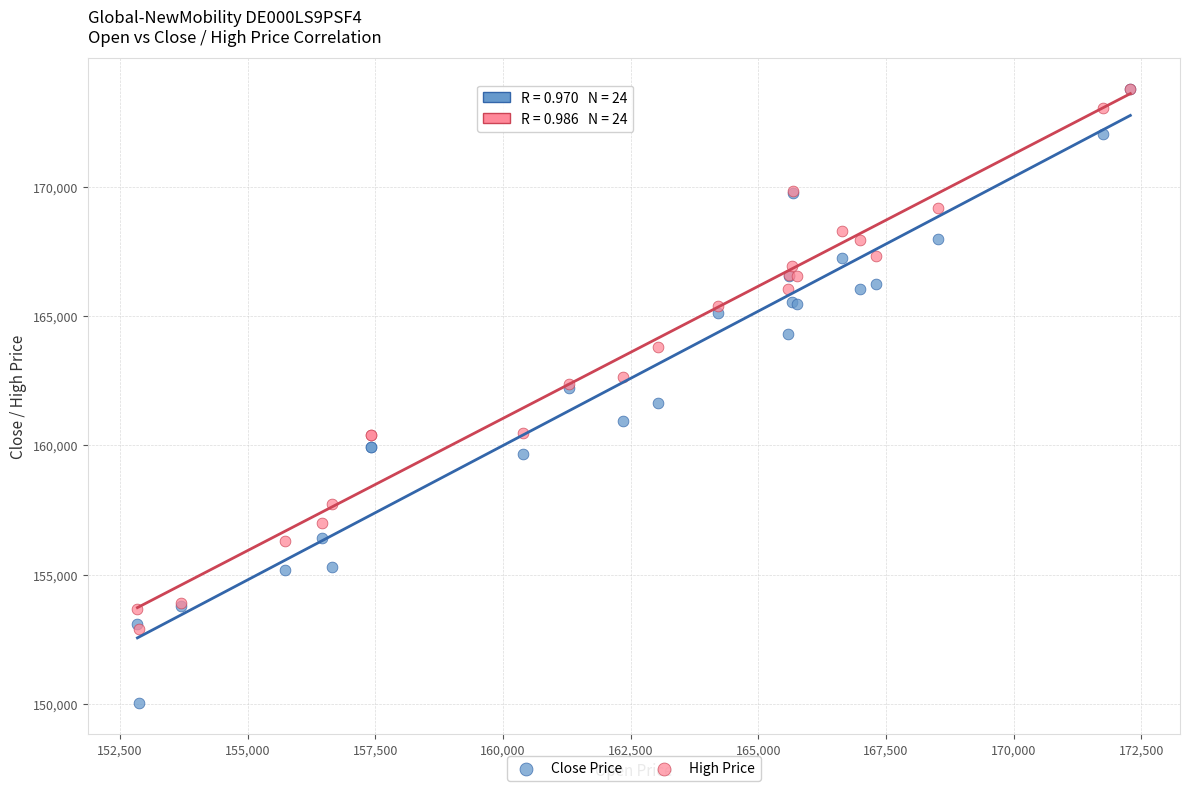

Which series contains the lowest Y value?

Close Price